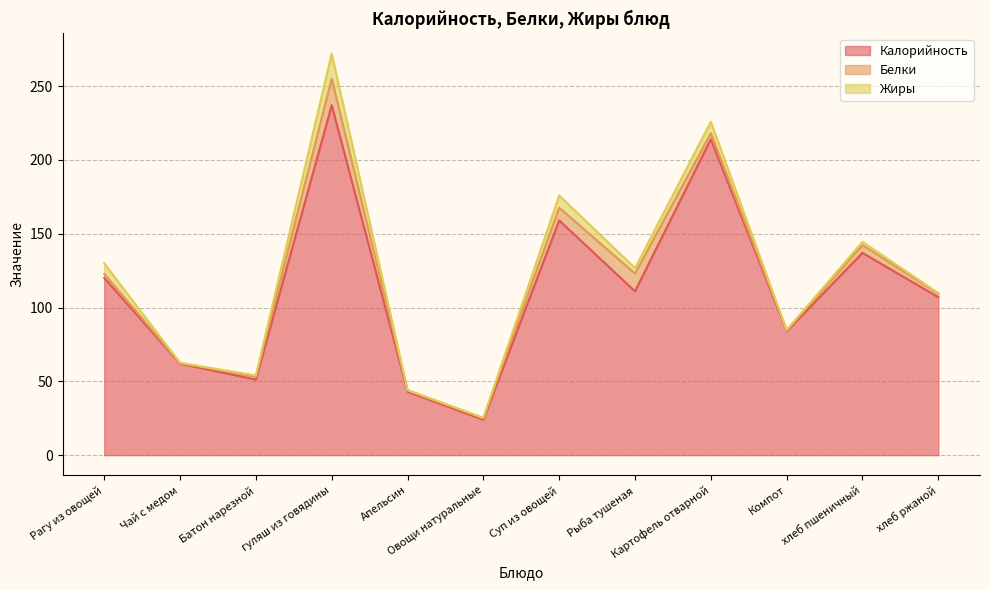

In Жиры, how many points are lower than both neighbors (excluding endpoints)?

4